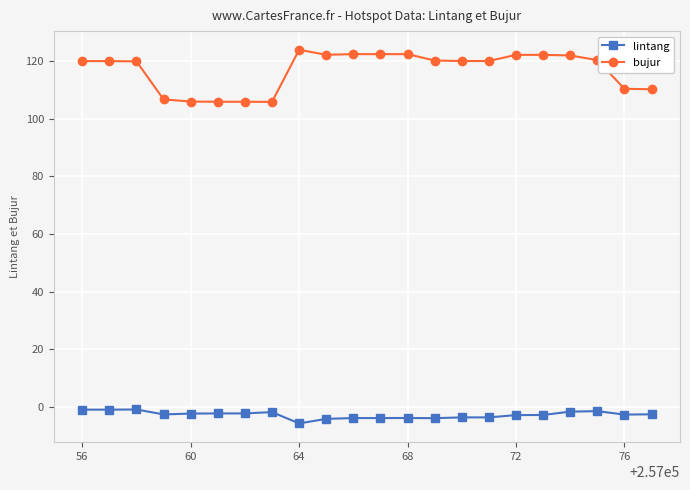

What is the sum of all lintang values?

-61.3